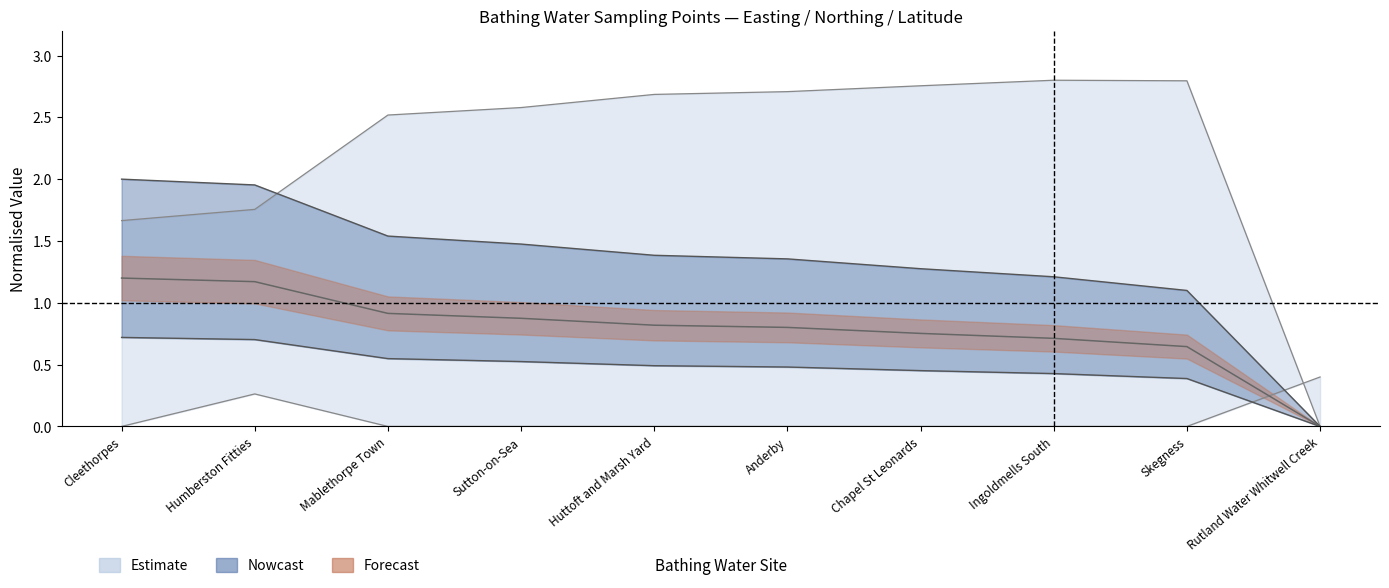

Which category has the lowest value across all series?

Rutland Water Whitwell Creek